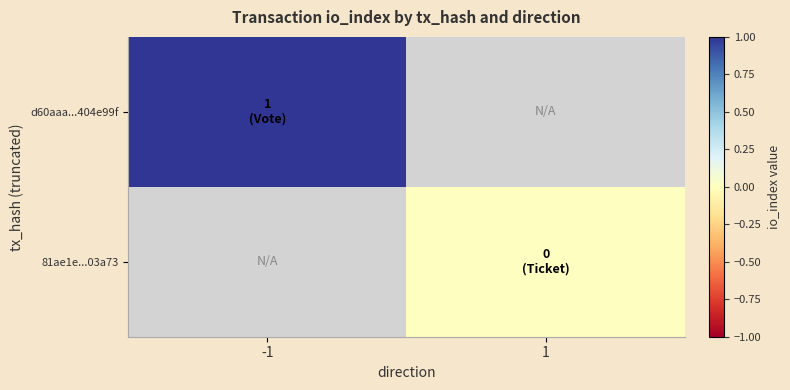

Is the value of d60aaa...404e99f at -1 greater than the value of 81ae1e...03a73 at -1?

No